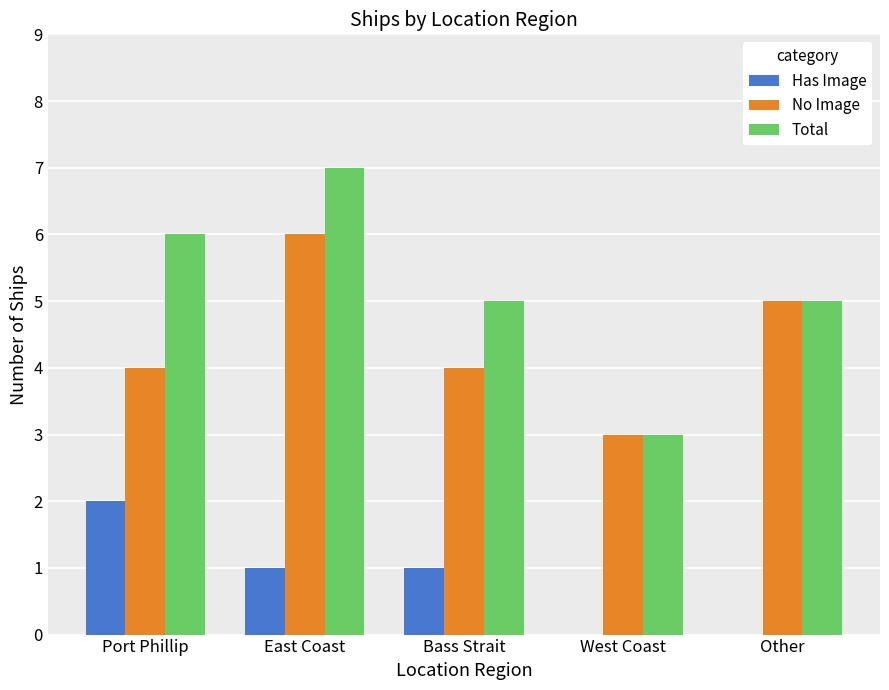

What is the sum of all No Image values?

22